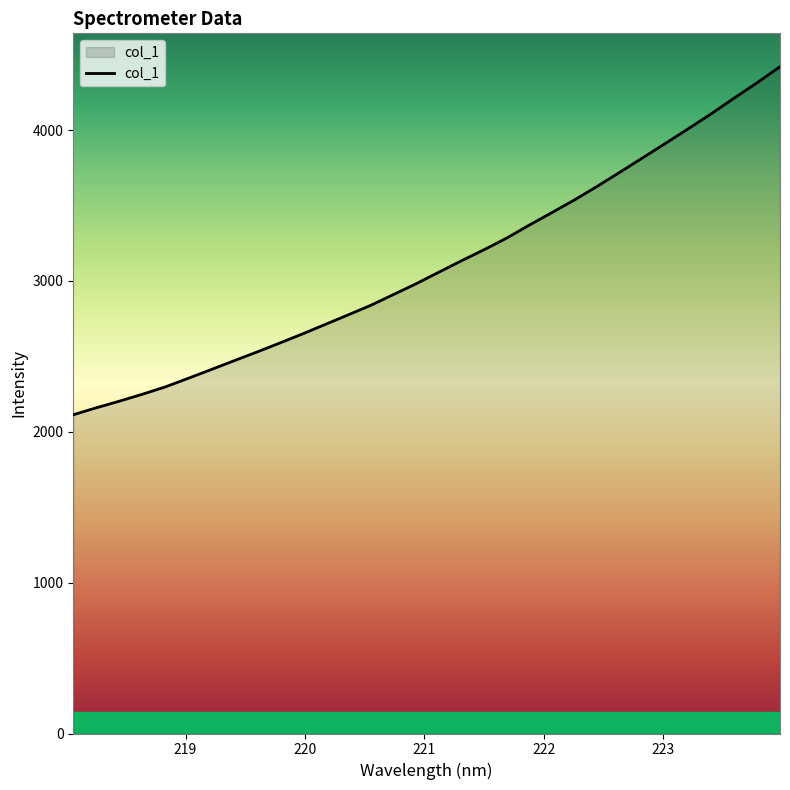

What is the difference between the maximum and minimum values?

2307.5